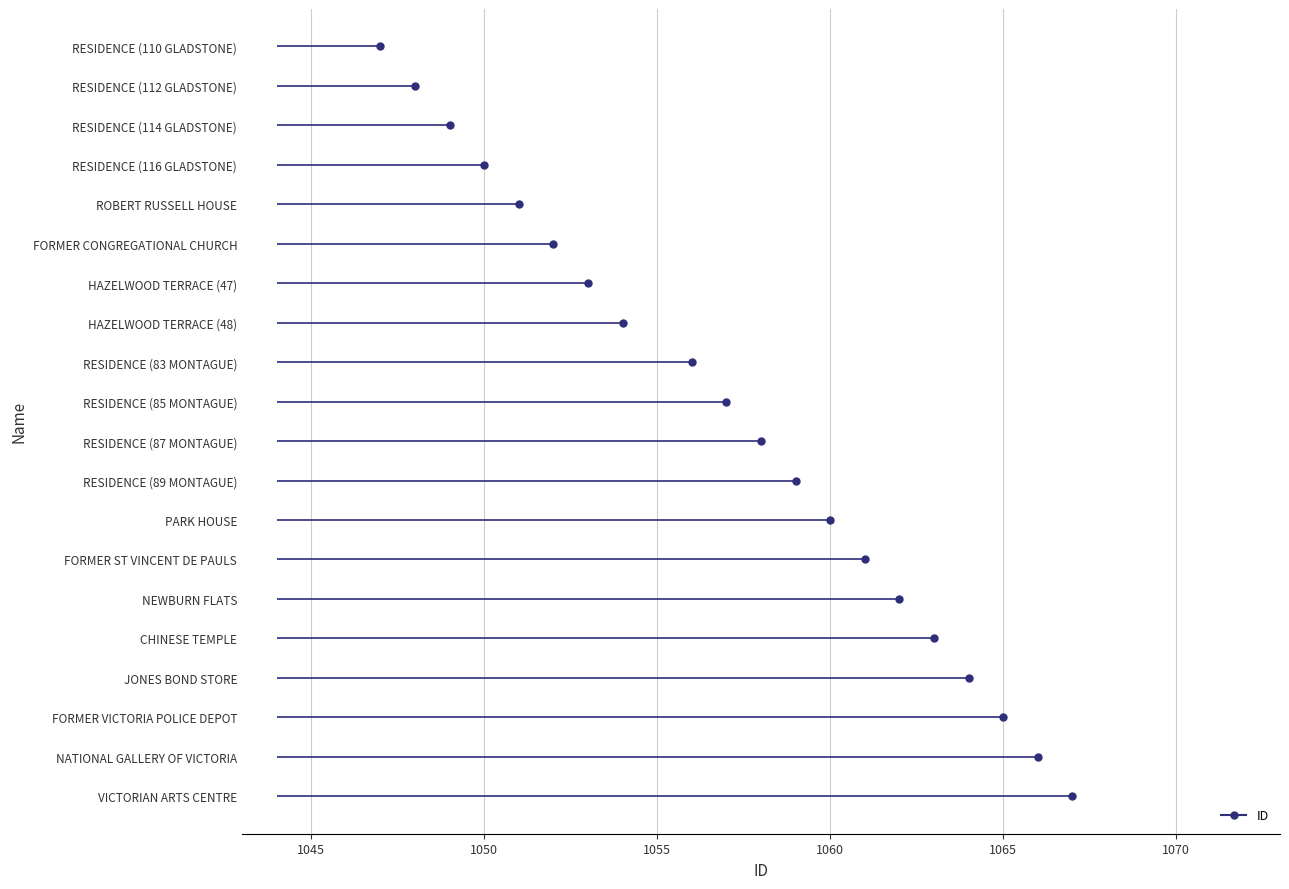

List the labels in order of value, smallest first.

RESIDENCE (110 GLADSTONE), RESIDENCE (112 GLADSTONE), RESIDENCE (114 GLADSTONE), RESIDENCE (116 GLADSTONE), ROBERT RUSSELL HOUSE, FORMER CONGREGATIONAL CHURCH, HAZELWOOD TERRACE (47), HAZELWOOD TERRACE (48), RESIDENCE (83 MONTAGUE), RESIDENCE (85 MONTAGUE), RESIDENCE (87 MONTAGUE), RESIDENCE (89 MONTAGUE), PARK HOUSE, FORMER ST VINCENT DE PAULS, NEWBURN FLATS, CHINESE TEMPLE, JONES BOND STORE, FORMER VICTORIA POLICE DEPOT, NATIONAL GALLERY OF VICTORIA, VICTORIAN ARTS CENTRE